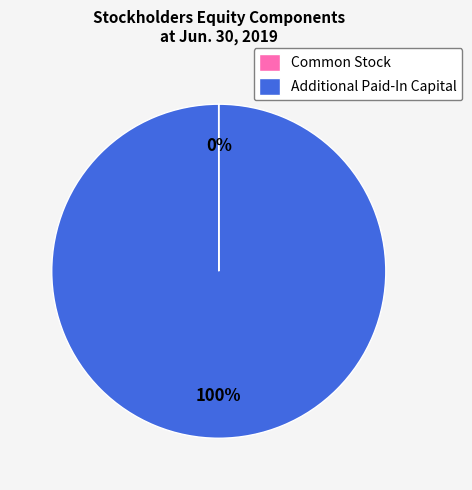

Is it true that Additional Paid-In Capital is 100% of the pie?

True